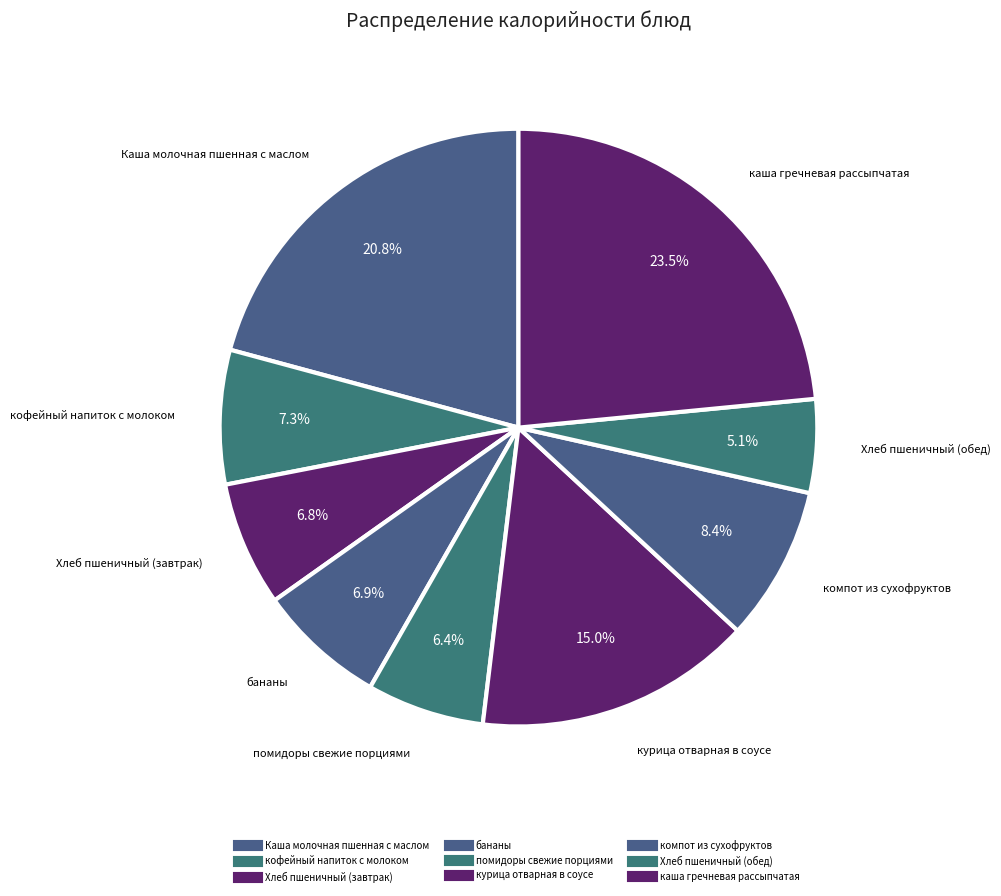

What is the total percentage of кофейный напиток с молоком and каша гречневая рассыпчатая?

30.7%